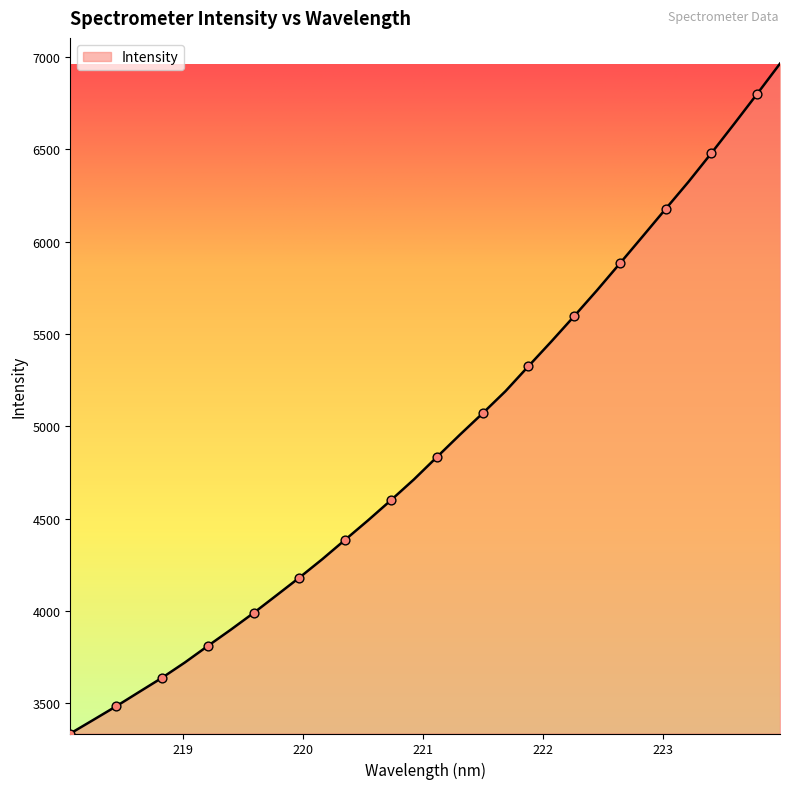

What is the maximum value shown in the chart?

6964.7